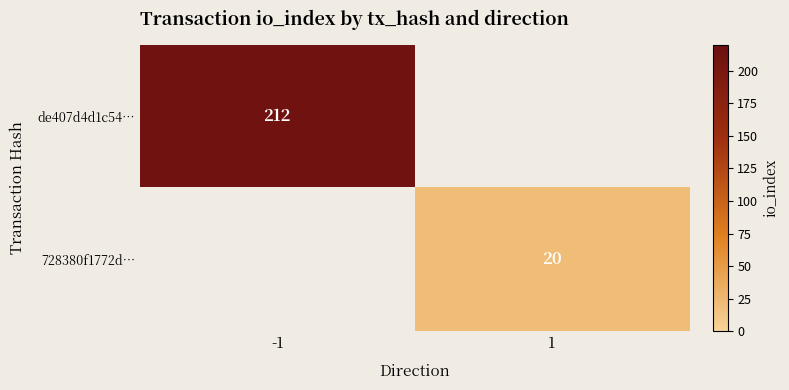

The value of de407d4d1c54… at -1 is 212. True or false?

True